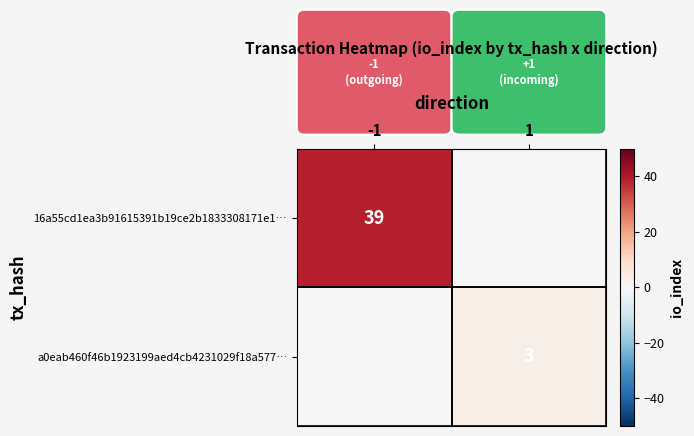

True or false: 16a55cd1ea3b91615391b19ce2b1833308171e1… has a value of 39 at -1.

True